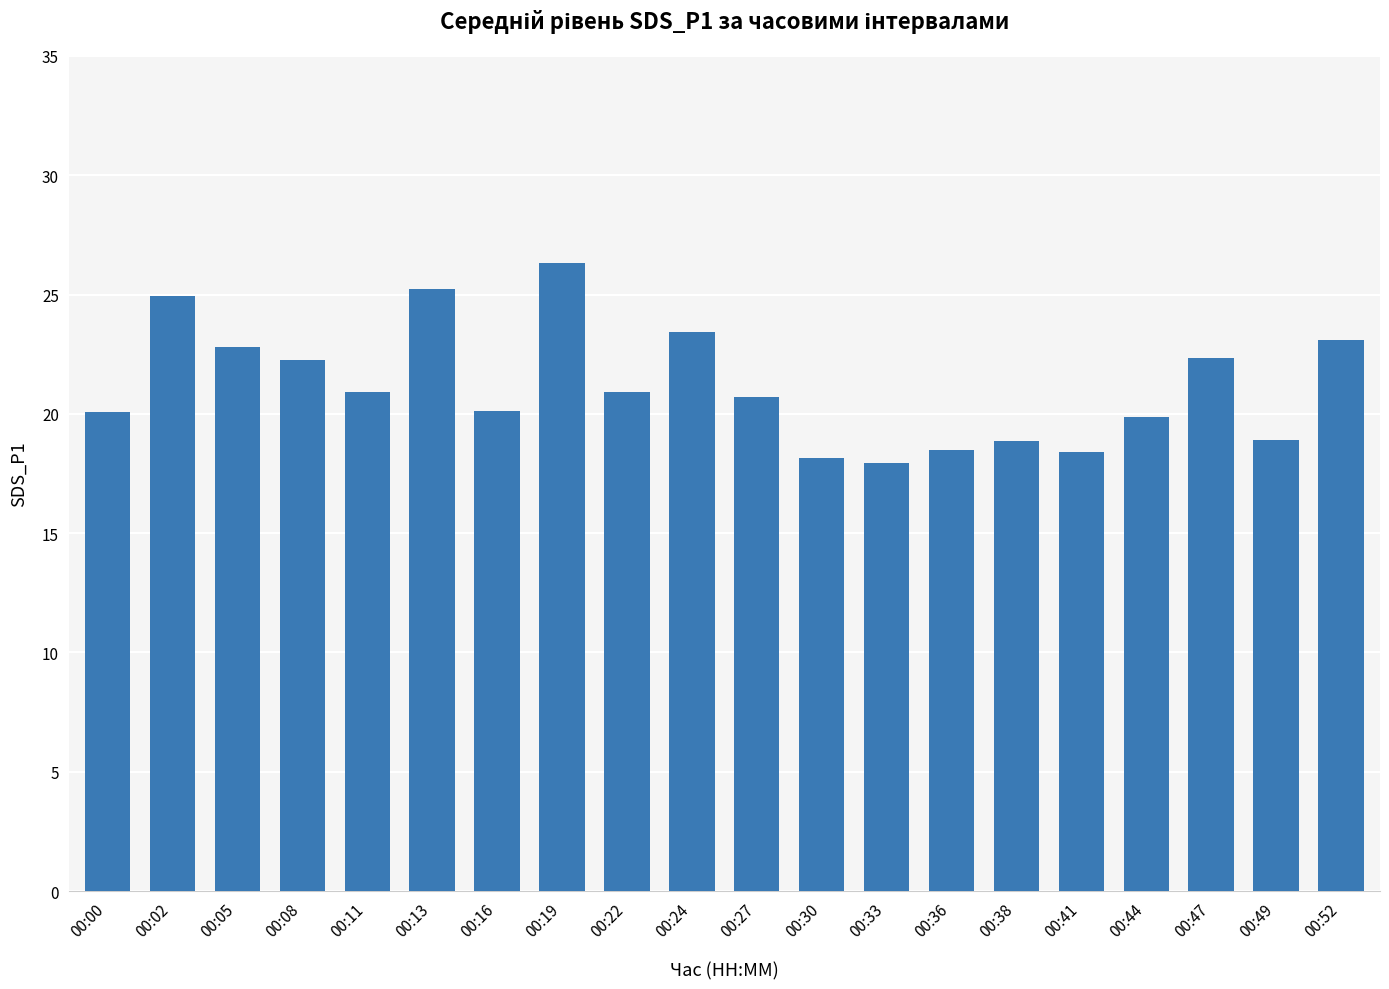

What is the sum of all values?

423.8